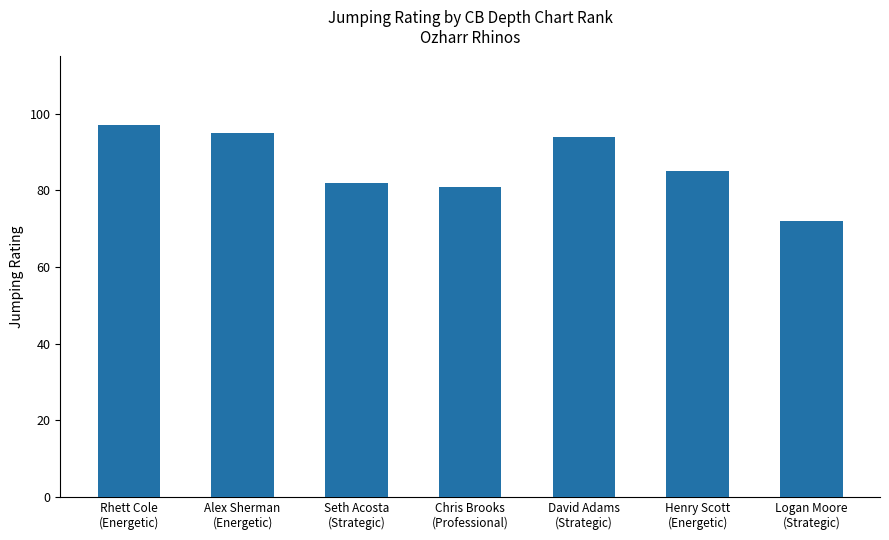

Where does the data first go above 85?

Rhett Cole
(Energetic)